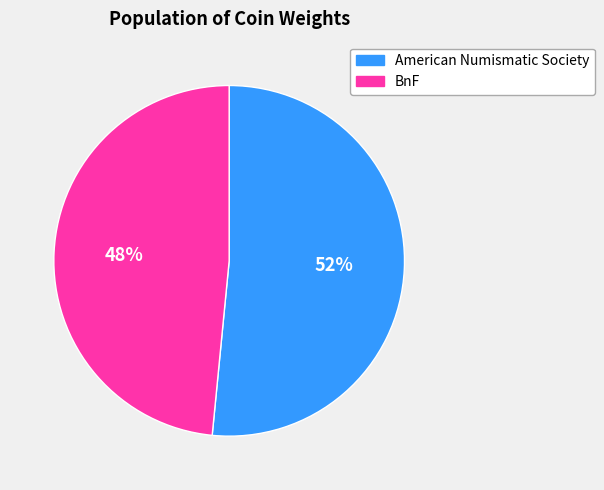

To the nearest percent, what is the average slice percentage?

50%